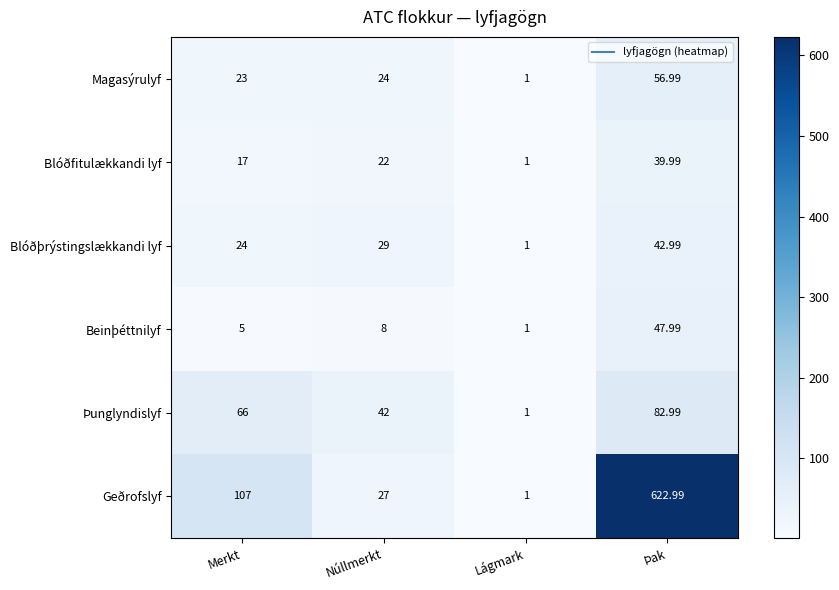

Between Merkt and Þak, which series saw the biggest shift?

Geðrofslyf